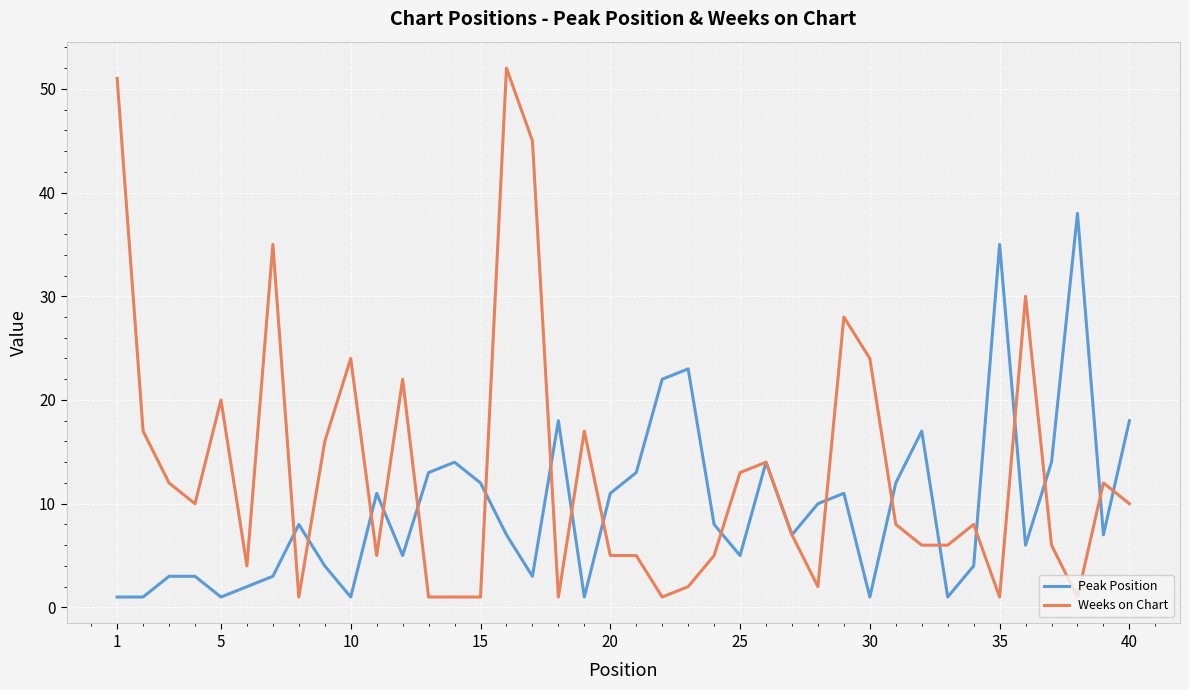

Which series has the largest total across all categories?

Weeks on Chart